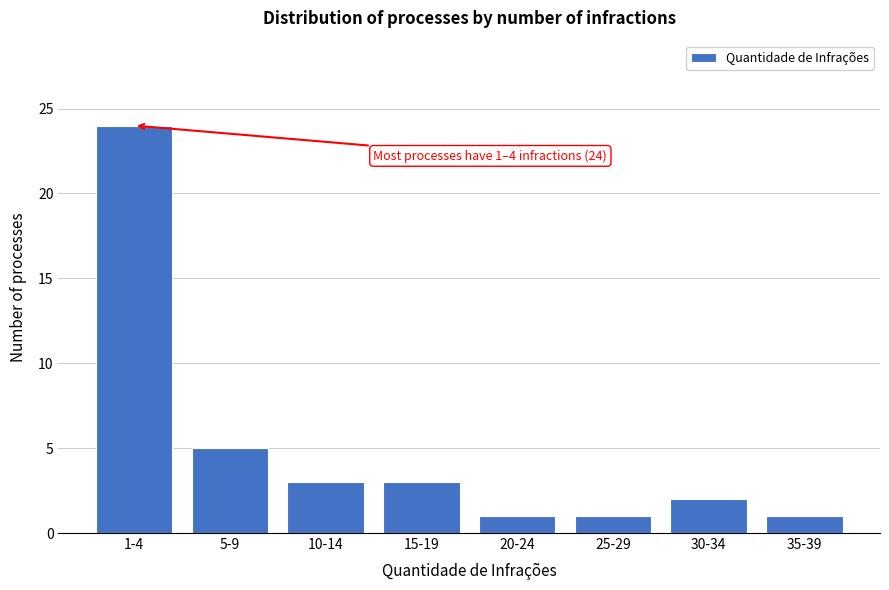

Reading left to right, list all the values displayed in this chart.

24	5	3	3	1	1	2	1